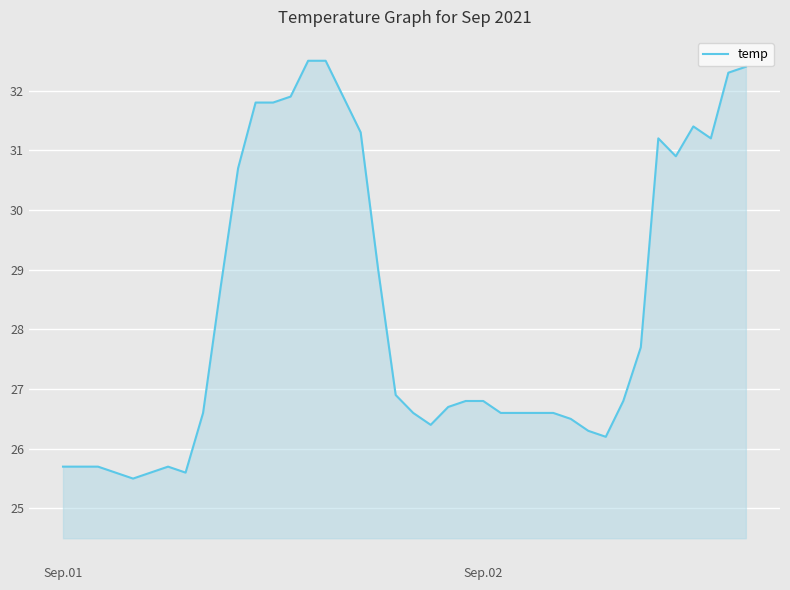

What is the minimum value shown in the chart?

25.5